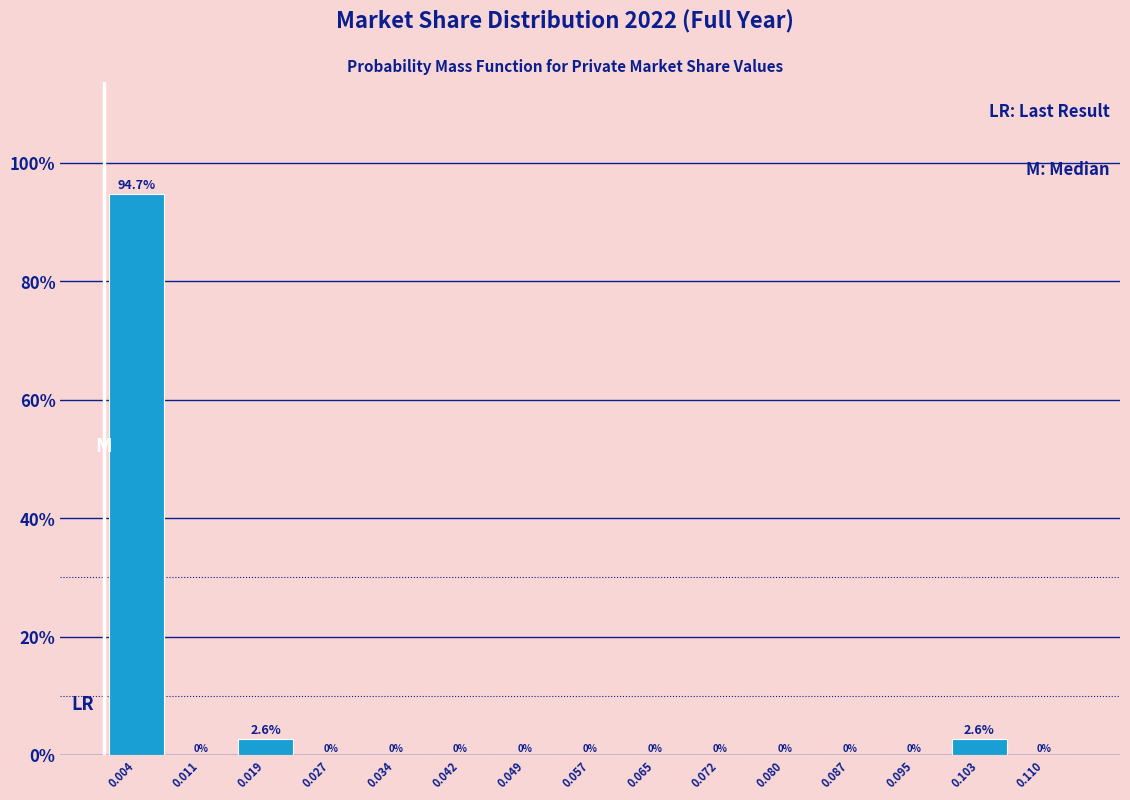

What is the height of the bar covering 0.099 to 0.106 on the x-axis? The bar edges are not printed on the chart, so give them approximately, as read against the axis.

2.6